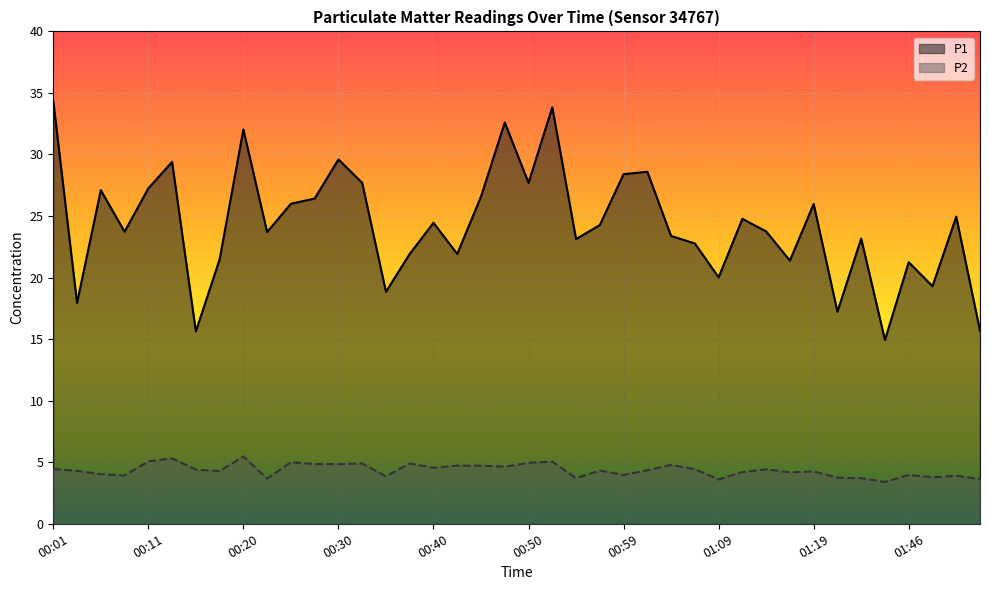

What is the minimum value for P2?

3.4